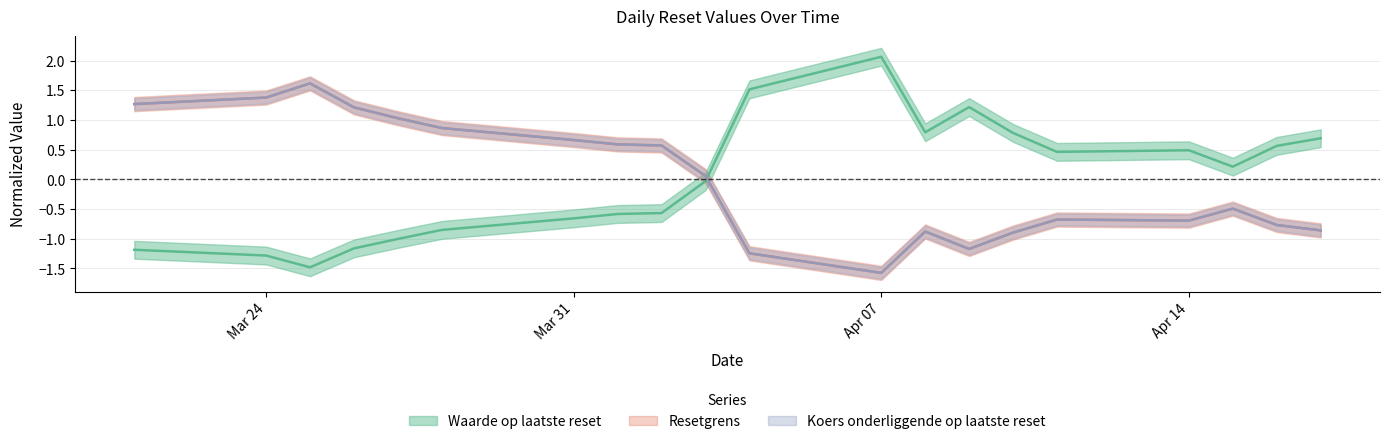

List the labels in order of Waarde op laatste reset value, smallest first.

2025-03-25, 2025-03-24, 2025-03-21, 2025-03-26, 2025-03-27, 2025-03-28, 2025-03-31, 2025-04-01, 2025-04-02, 2025-04-03, 2025-04-15, 2025-04-11, 2025-04-14, 2025-04-16, 2025-04-17, 2025-04-10, 2025-04-08, 2025-04-09, 2025-04-04, 2025-04-07